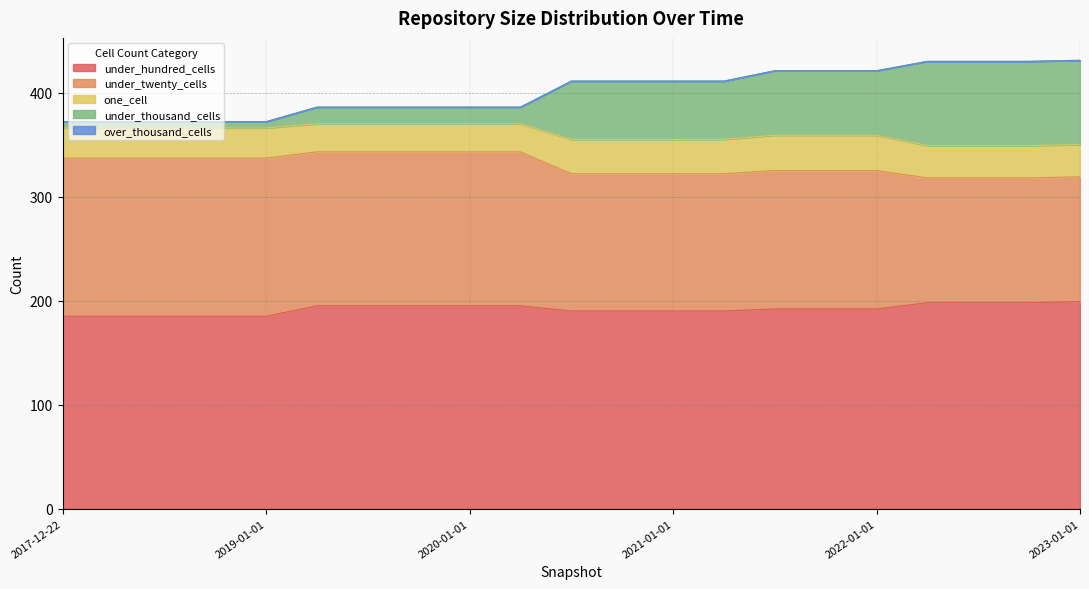

At which label does under_twenty_cells first exceed 133?

2017-12-22